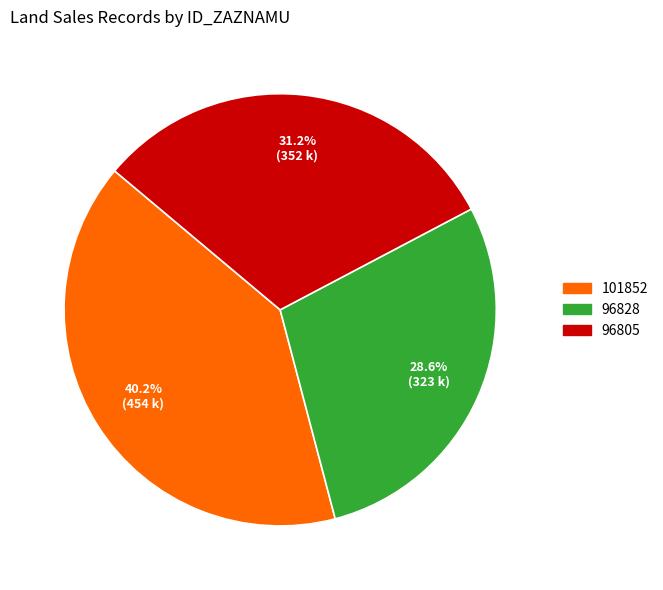

Count the number of slices in the pie.

3